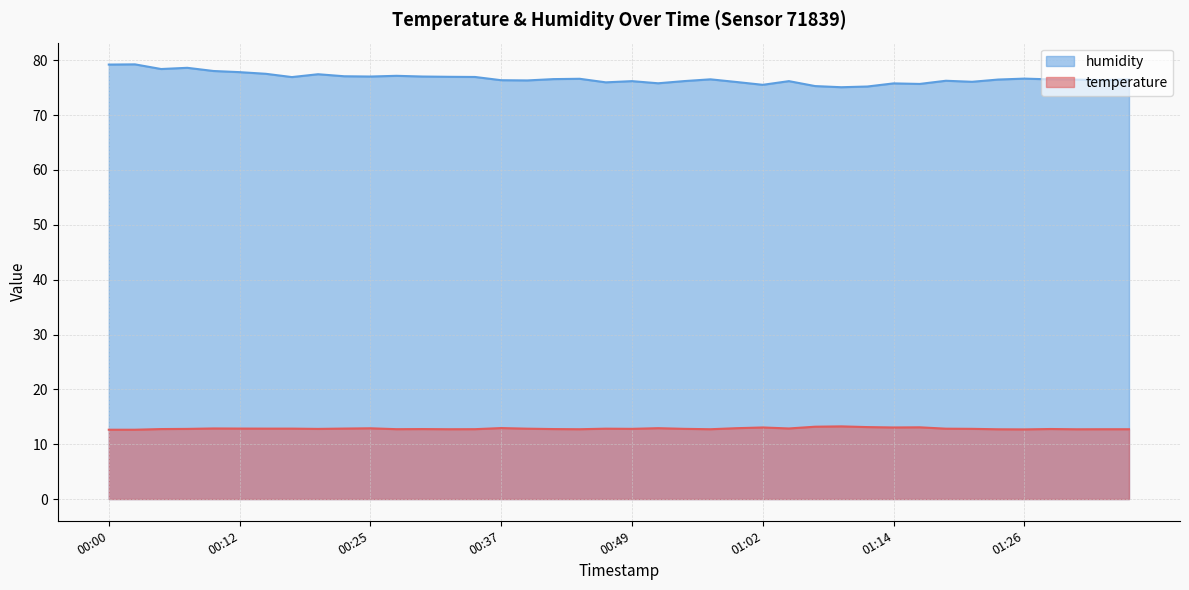

Rank the categories by humidity value from highest to lowest.

00:02, 00:00, 00:07, 00:05, 00:10, 00:12, 00:15, 00:20, 00:27, 00:22, 00:25, 00:29, 00:32, 00:34, 00:17, 01:26, 00:45, 00:42, 00:57, 01:29, 01:24, 01:36, 01:31, 01:34, 00:37, 00:39, 01:19, 00:54, 00:49, 01:04, 01:21, 00:59, 00:47, 00:52, 01:14, 01:16, 01:02, 01:07, 01:12, 01:09